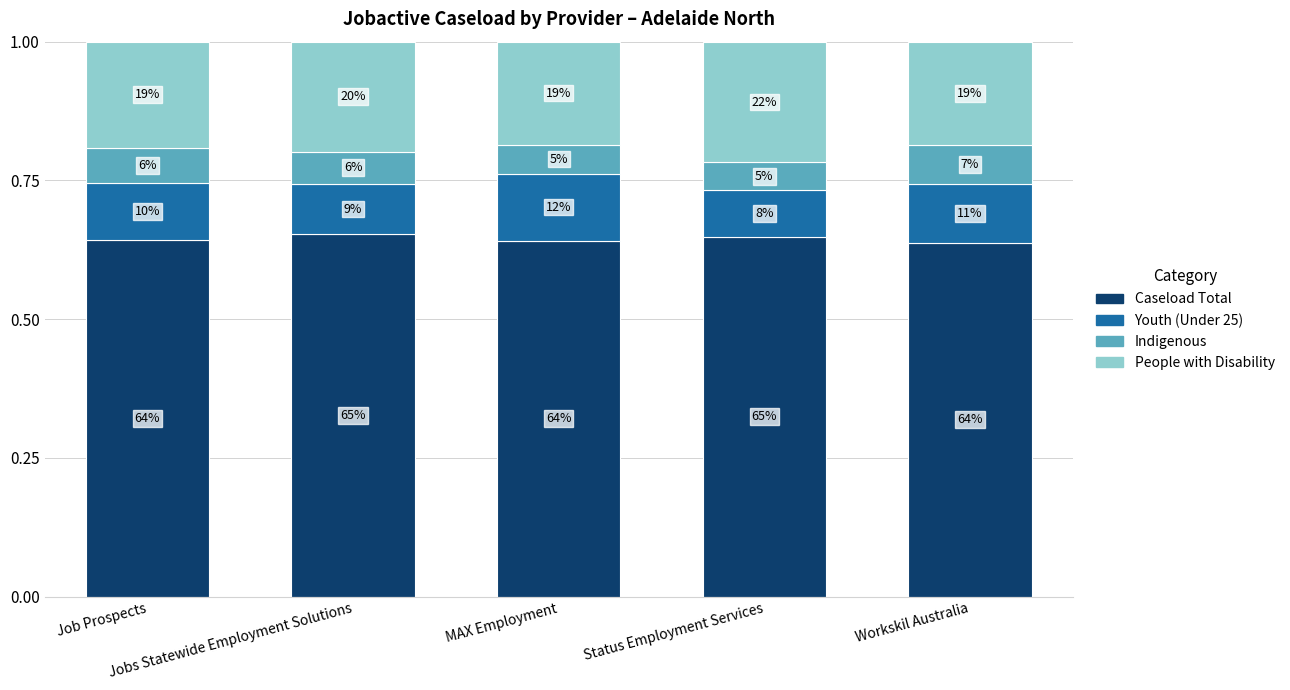

The value of Indigenous at MAX Employment is 0.0. True or false?

False